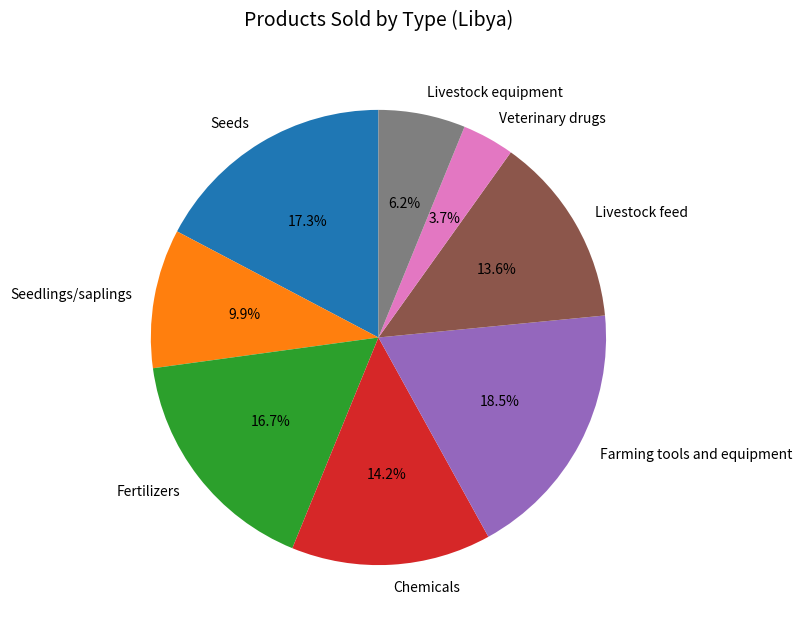

What is the ratio of the value at Livestock feed to the value at Fertilizers?

0.8